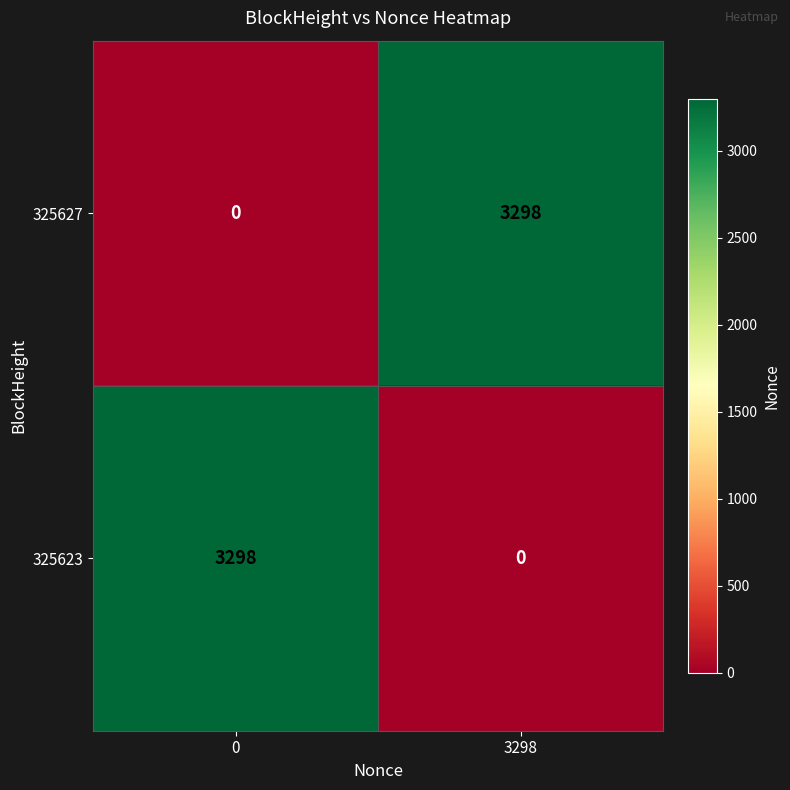

True or false: 325623 has a value of 3298 at 0.

True